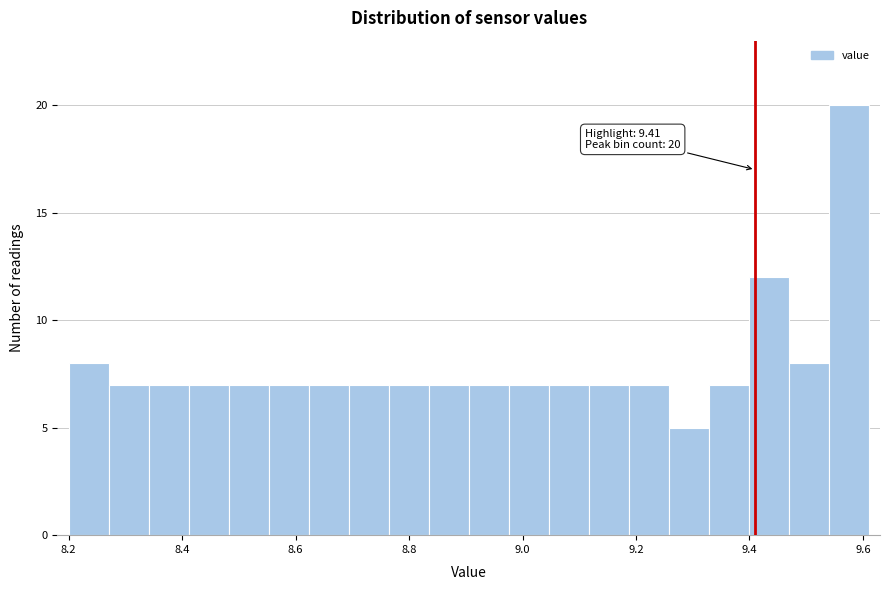

Around what value on the x-axis is the tallest bar? Give the approximate position of its centre, as read against the axis.

9.58